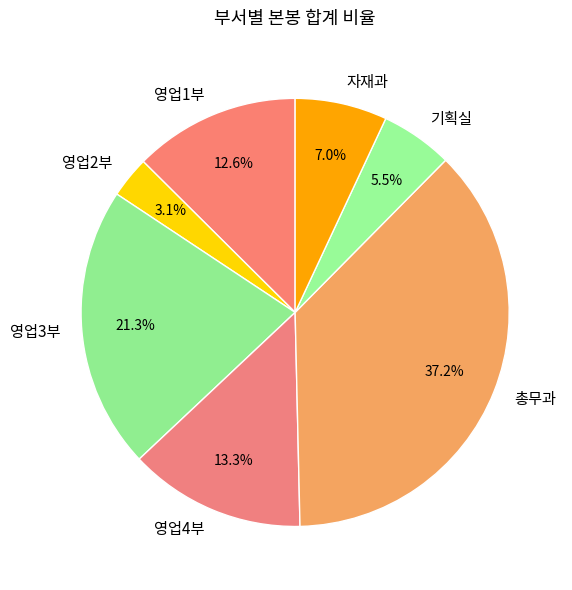

What percentage do 영업3부 and 영업1부 together represent?

33.9%